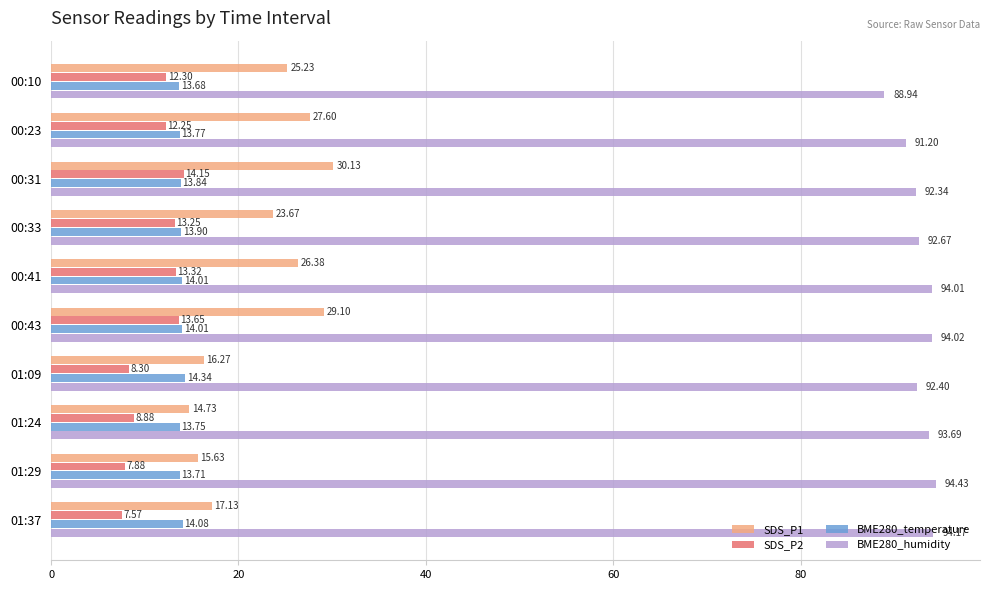

What is the average value of the BME280_humidity series?

92.8